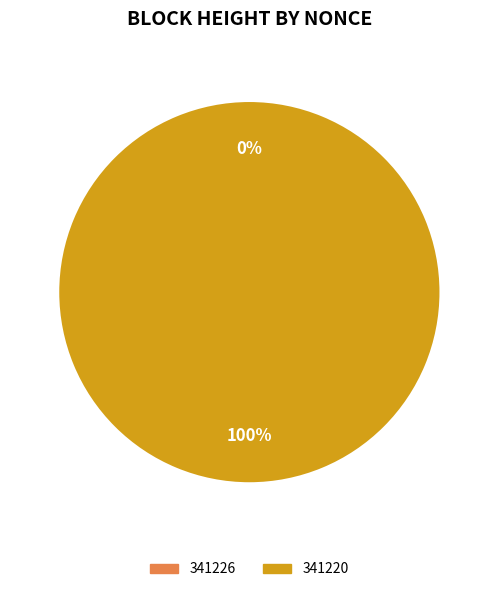

Is there any slice that represents more than half of the pie?

Yes